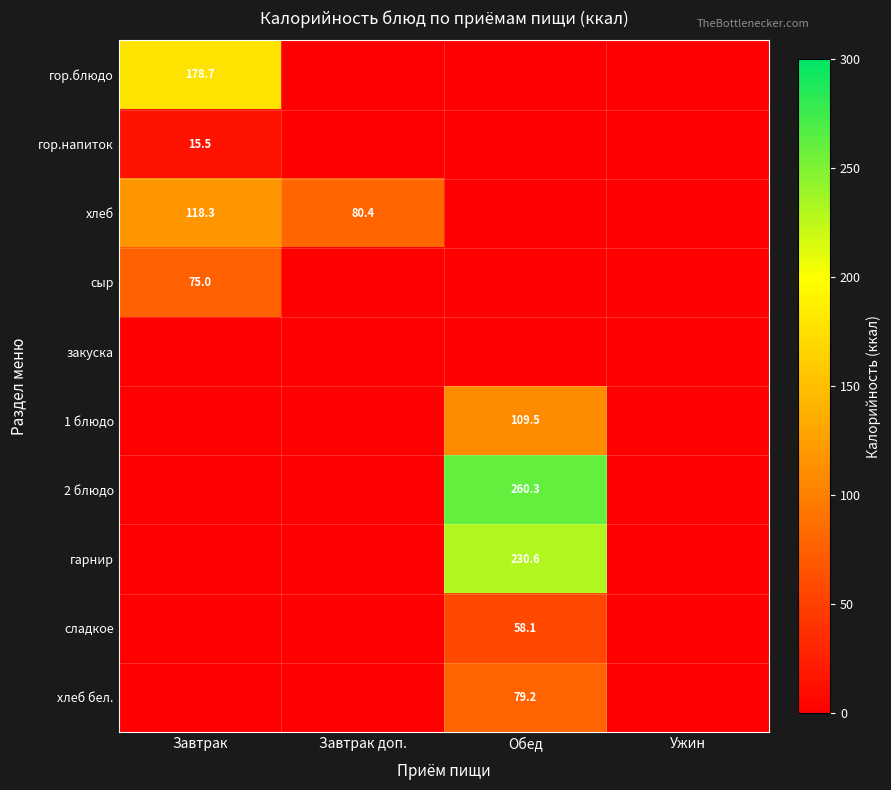

Is the value of гор.блюдо at Завтрак greater than the value of гарнир at Обед?

No